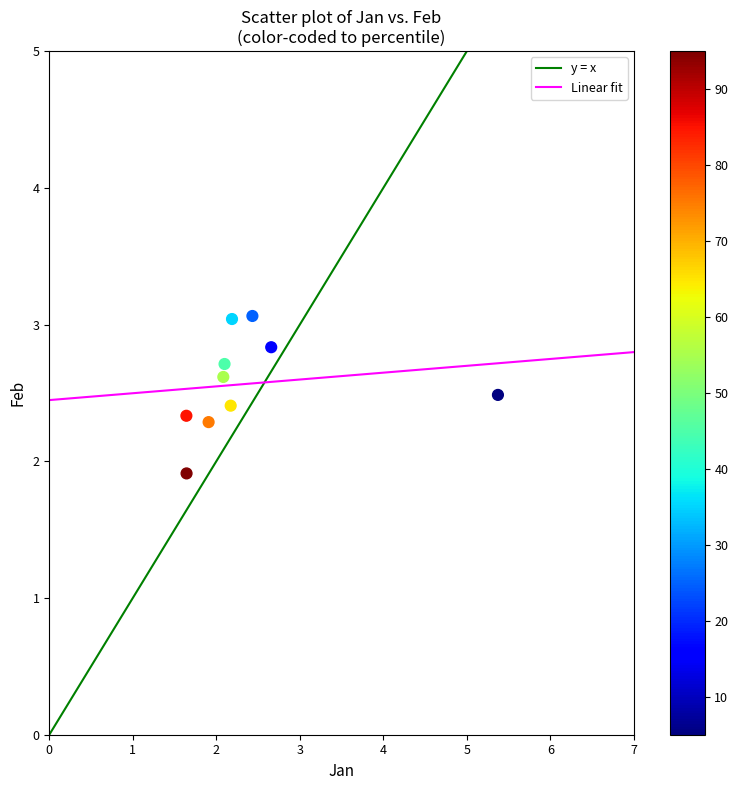

What Y value in the scatter plot is closest to 2?

1.9